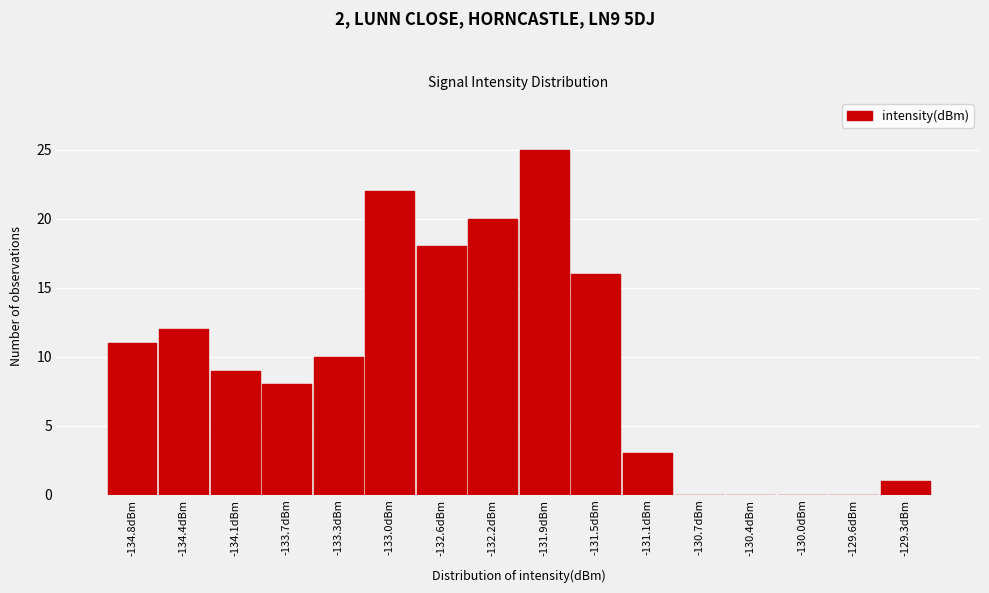

Reading left to right, extract all data points from this chart.

-134.8dBm=11	-134.4dBm=12	-134.1dBm=9	-133.7dBm=8	-133.3dBm=10	-133.0dBm=22	-132.6dBm=18	-132.2dBm=20	-131.9dBm=25	-131.5dBm=16	-131.1dBm=3	-130.7dBm=0	-130.4dBm=0	-130.0dBm=0	-129.6dBm=0	-129.3dBm=1